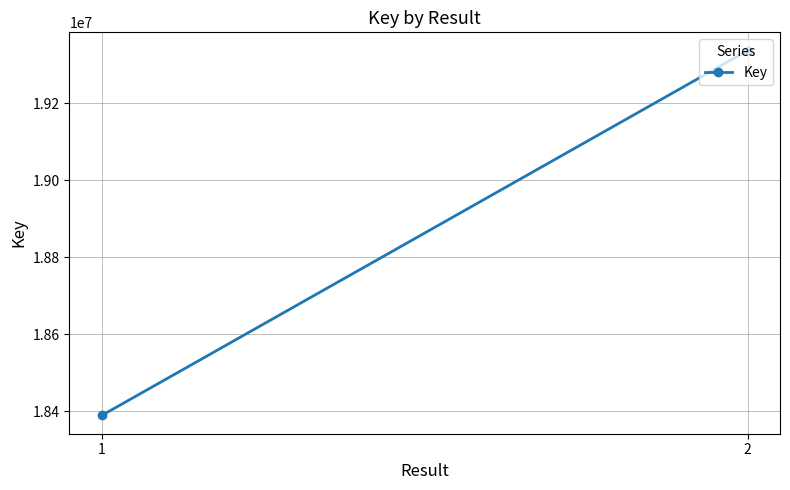

Which label corresponds to the smallest value in the chart?

1